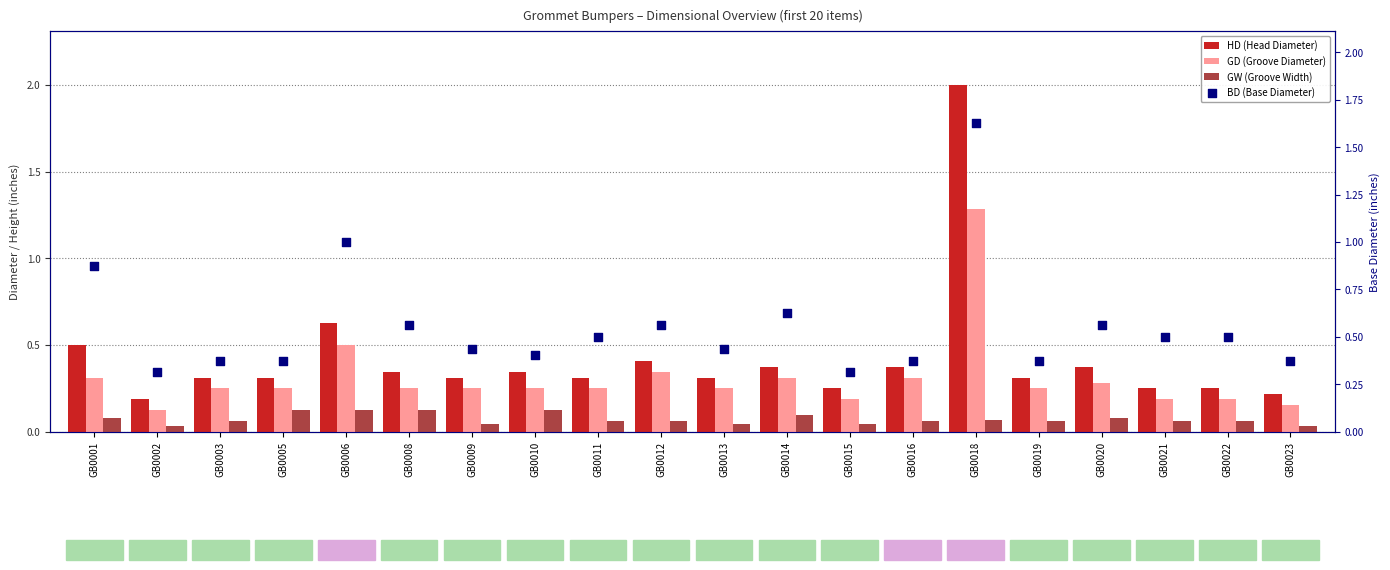

At how many categories does at least one series exceed 1?

1